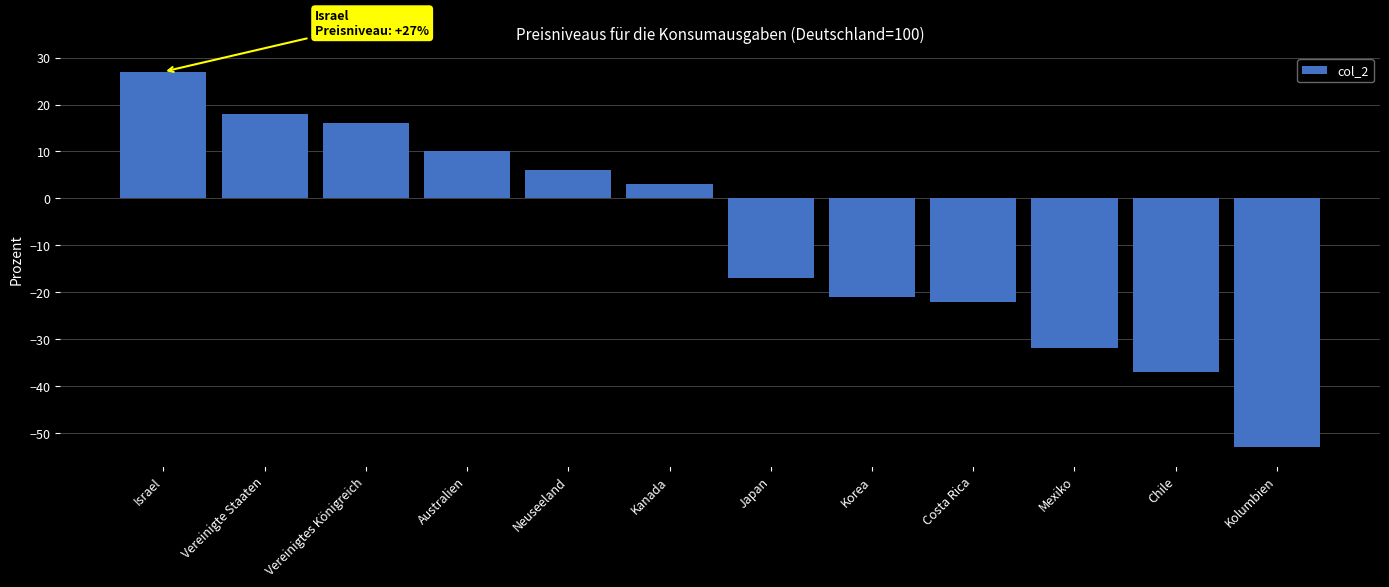

How many bars are there in total?

12